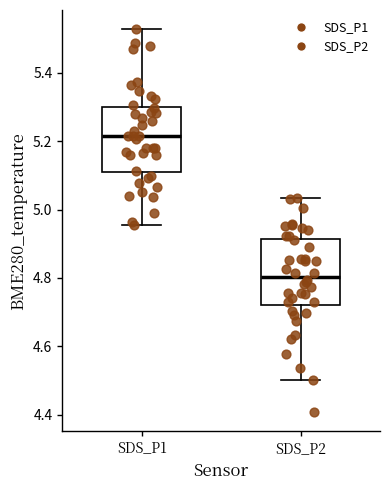

Reading left to right, read every box against the y-axis: the position of its median line, the range the box covers, and the ends of its whiskers. The values are not printed on the chart, so give them approximately, as read against the axis.

SDS_P1: median 5.22, box 5.10 to 5.30, whiskers 4.96 to 5.52
SDS_P2: median 4.80, box 4.72 to 4.92, whiskers 4.50 to 5.04